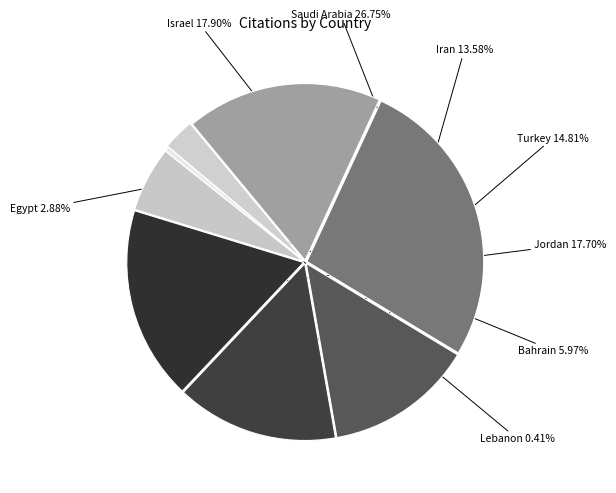

Is Saudi Arabia the majority of the pie?

No